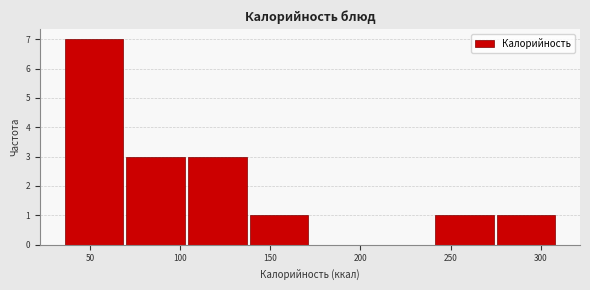

Reading left to right, list every bar in this chart as the range it spans on the x-axis followed by its height. Neither the bar edges nor the heights are printed on the chart, so give them approximately, as read against the axes.

35 to 70: 7
70 to 105: 3
105 to 140: 3
140 to 170: 1
170 to 205: 0
205 to 240: 0
240 to 275: 1
275 to 310: 1